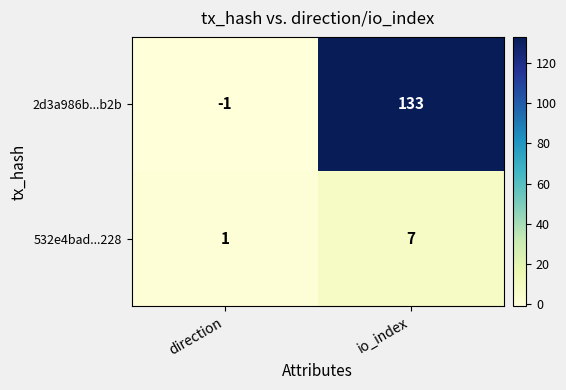

Reading left to right, transcribe all the data shown in this chart.

2d3a986b...b2b: direction=-1	io_index=133
532e4bad...228: direction=1	io_index=7